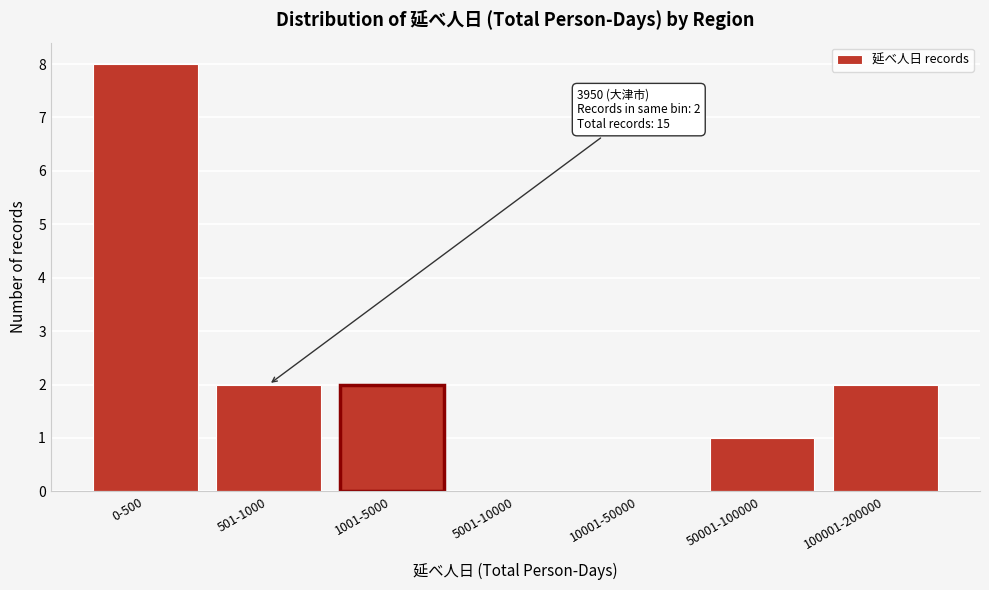

Reading left to right, transcribe all the data shown in this chart.

0-500=8	501-1000=2	1001-5000=2	5001-10000=0	10001-50000=0	50001-100000=1	100001-200000=2